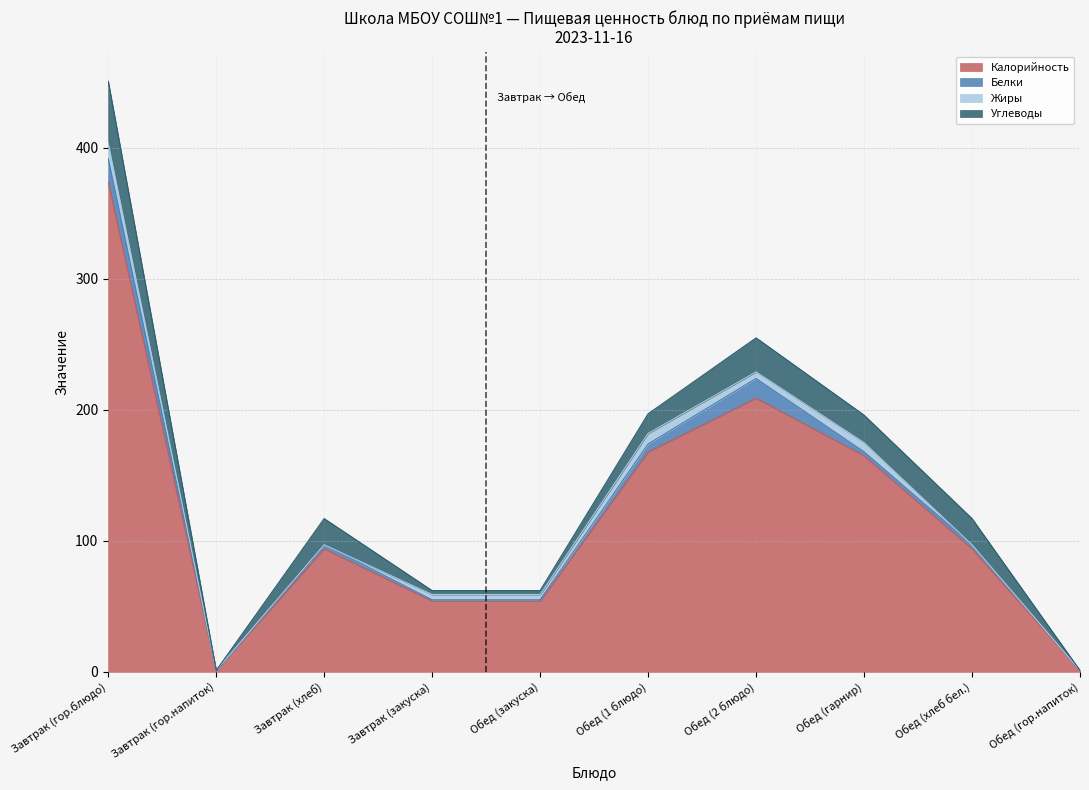

At how many categories does at least one series exceed 21?

8